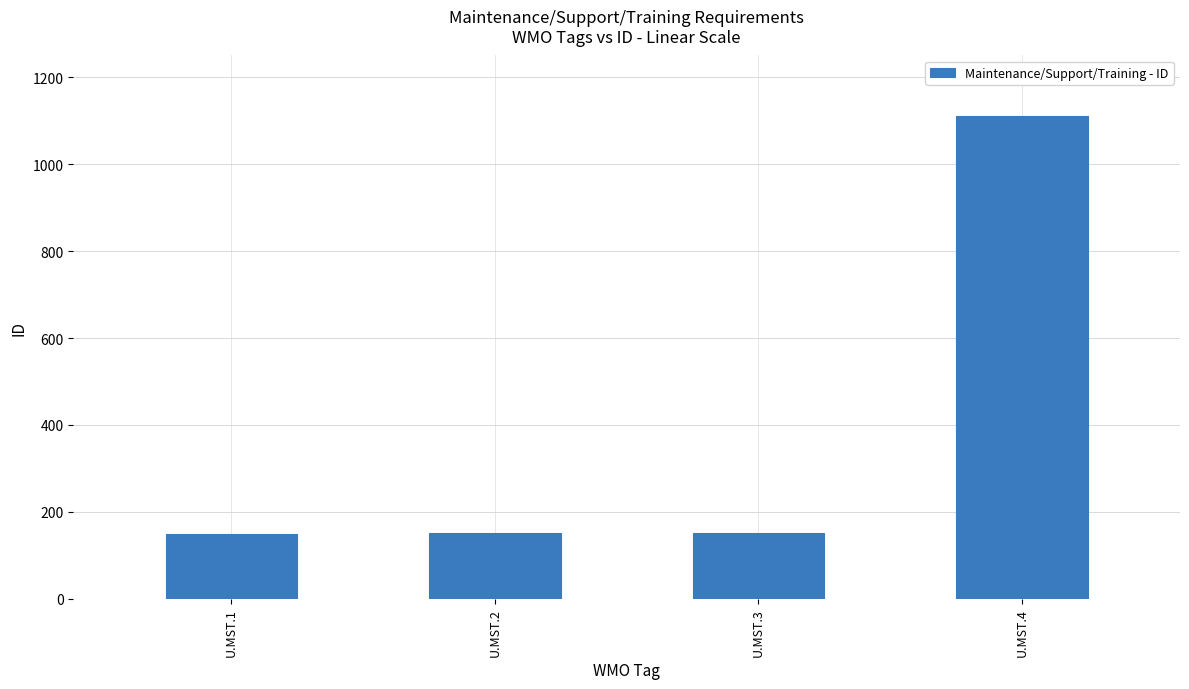

What is the ratio of the value at U.MST.4 to the value at U.MST.3?

7.3